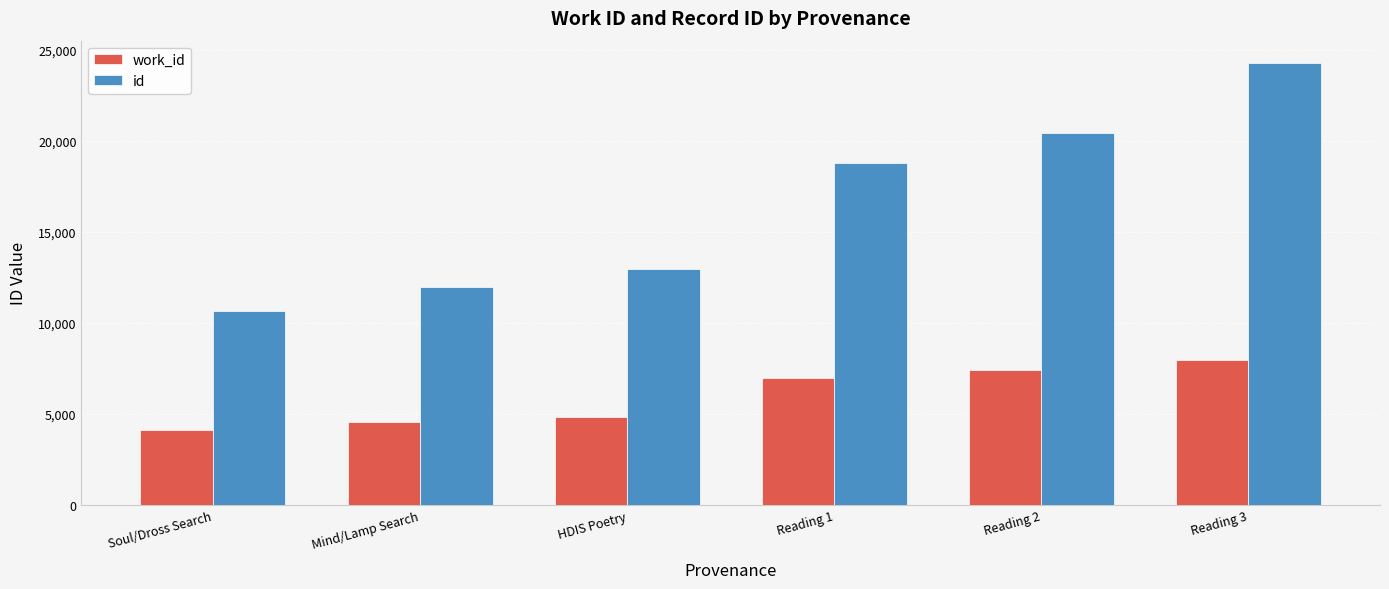

Which series has the largest range (max minus min)?

id